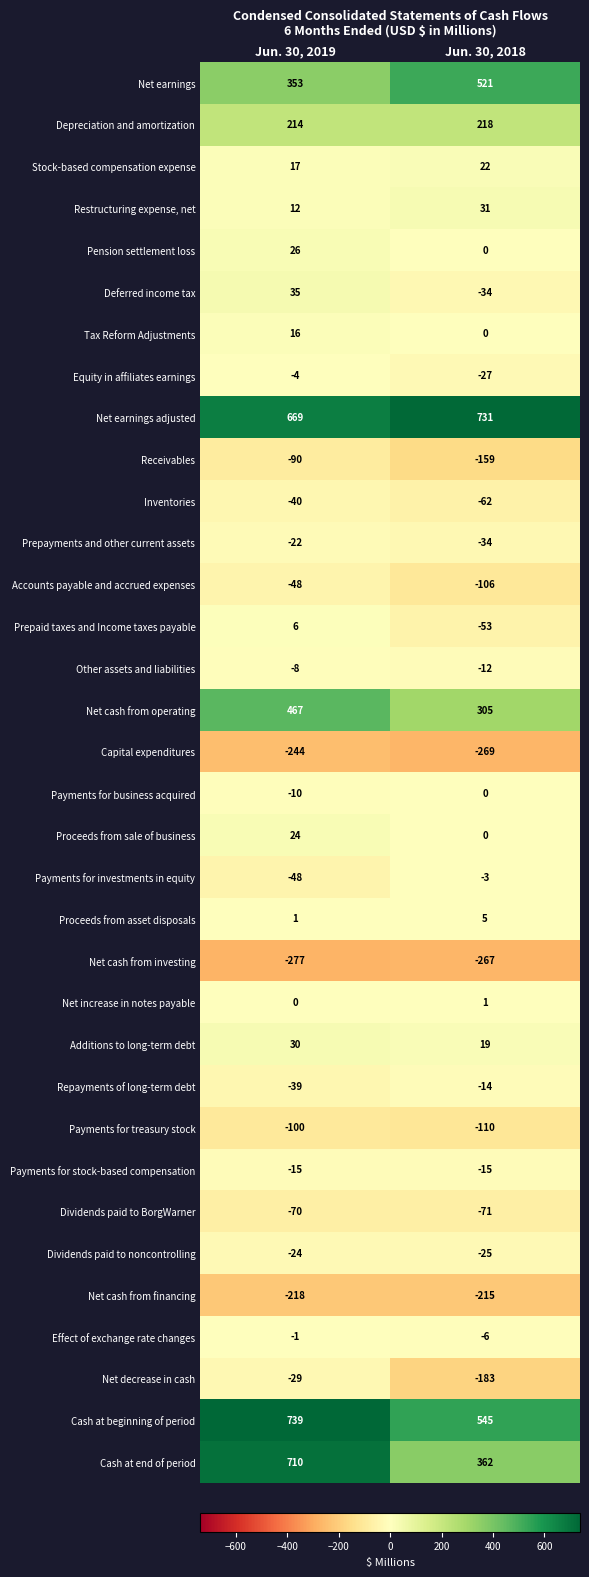

Which series has the widest spread of values?

Cash at end of period